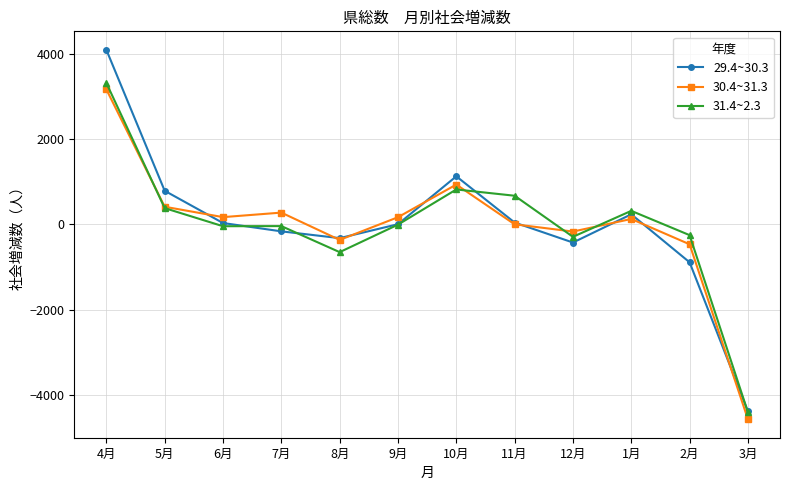

Where is the first local minimum for 29.4~30.3?

8月